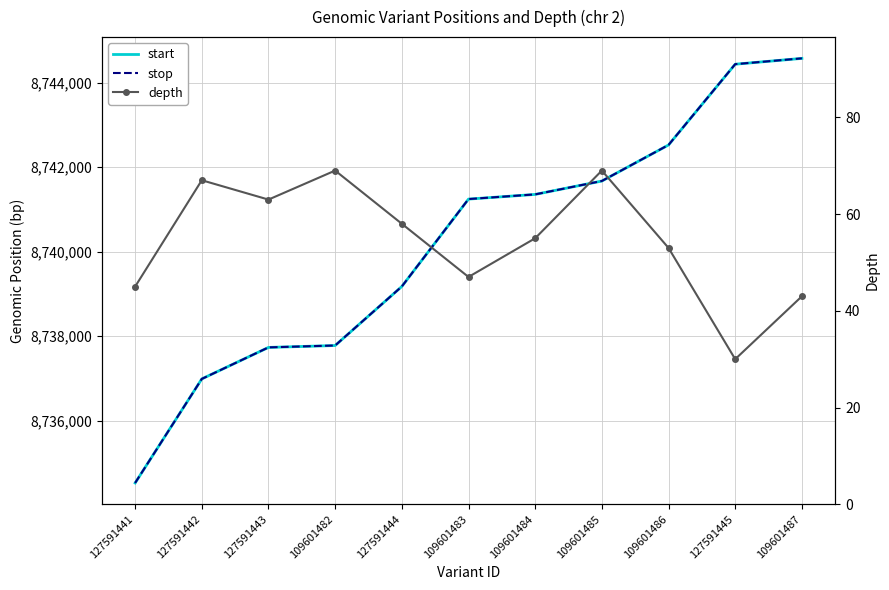

Reading left to right, transcribe all the data shown in this chart.

start: 8734520	8736986	8737732	8737777	8739176	8741246	8741357	8741674	8742528	8744442	8744580
stop: 8734521	8736986	8737733	8737778	8739176	8741247	8741358	8741675	8742529	8744443	8744581
depth: 45	67	63	69	58	47	55	69	53	30	43